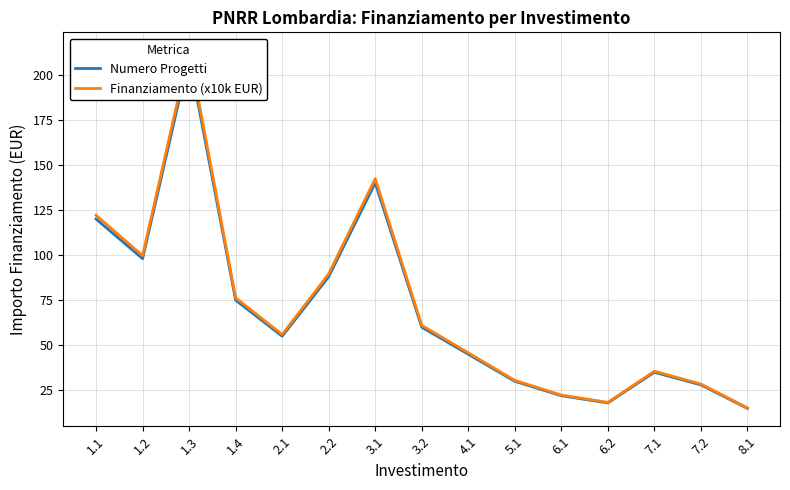

True or false: Numero Progetti has a value of 5.5 at 6.2.

False